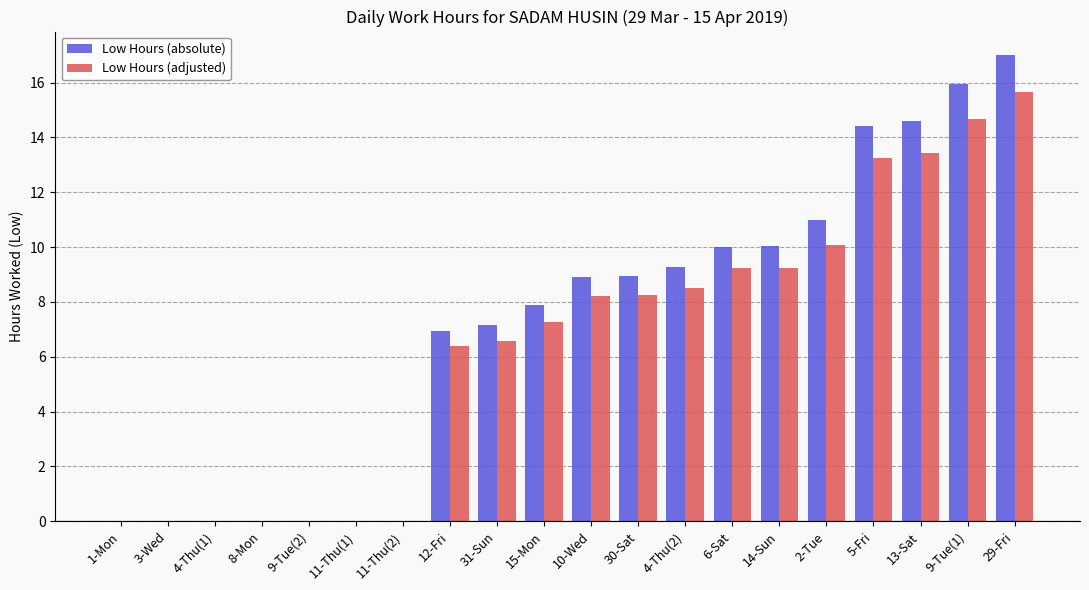

Which series changed the most between 10-Wed and 2-Tue?

Low Hours (absolute)